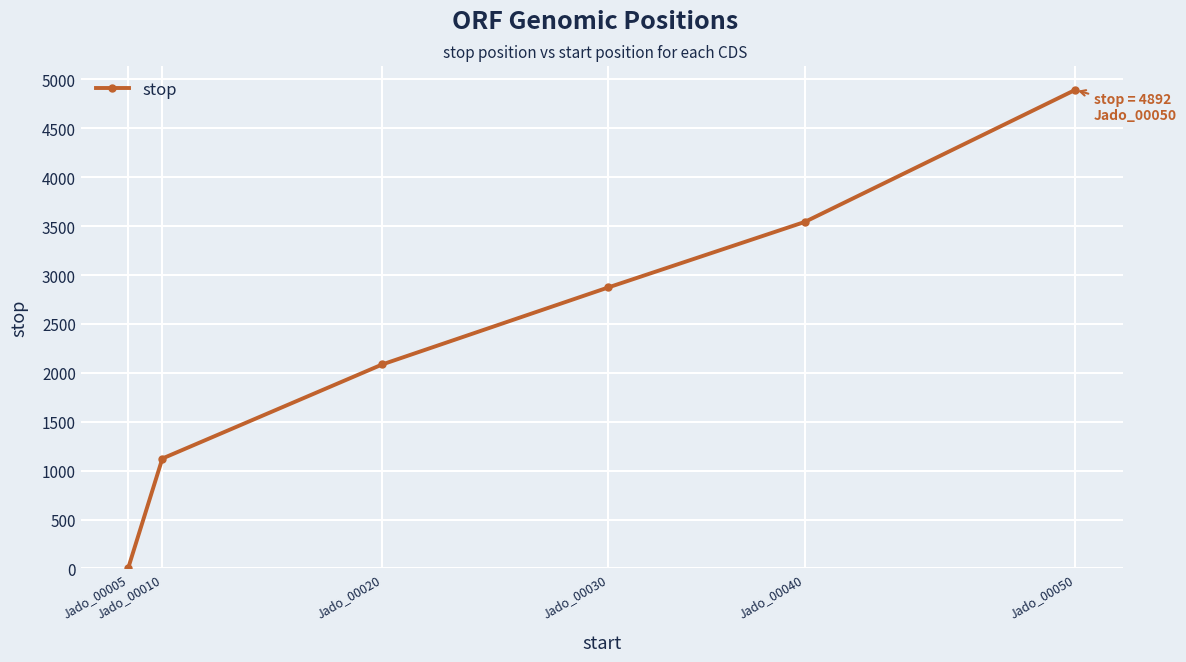

What is the value of the 1st point from the left?

1